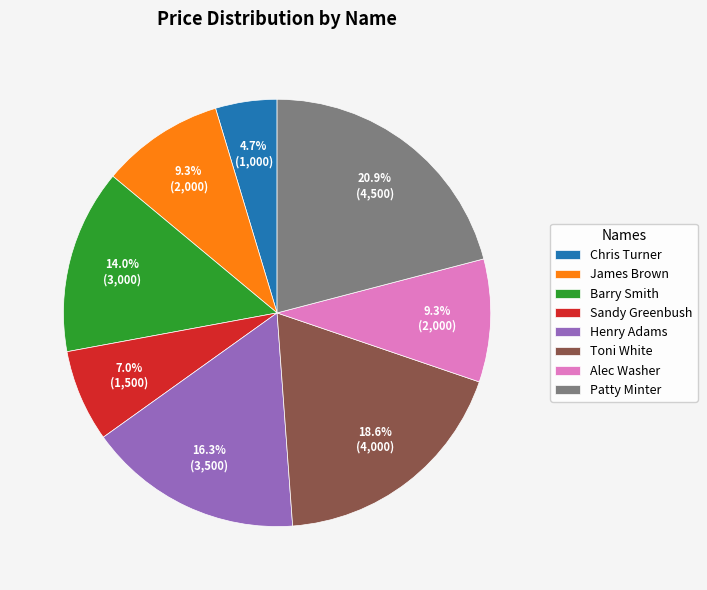

What is the ratio of the value at Sandy Greenbush to the value at Patty Minter?

0.3